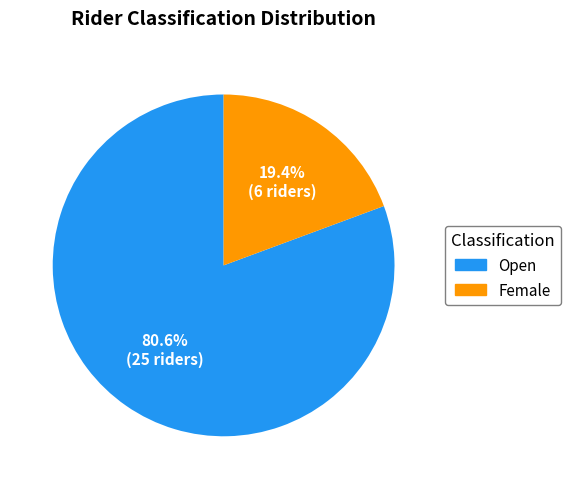

What is the smallest slice in the pie chart?

Female